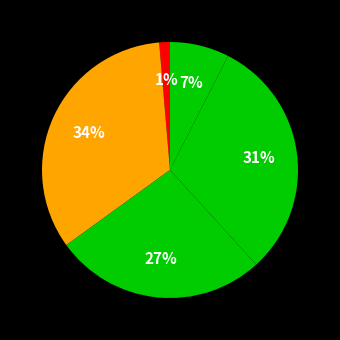

How many segments does this pie chart have?

5